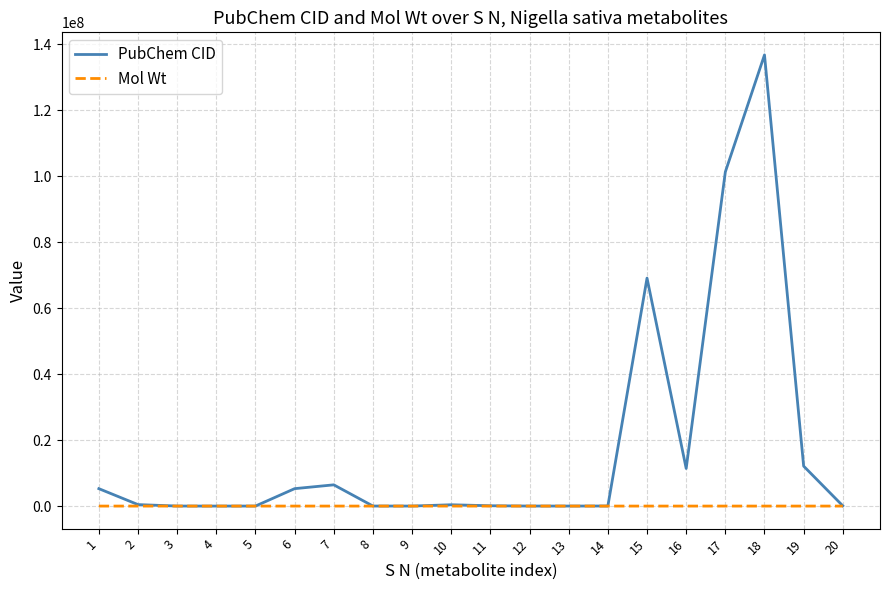

At which category is the sum across all series the highest?

18